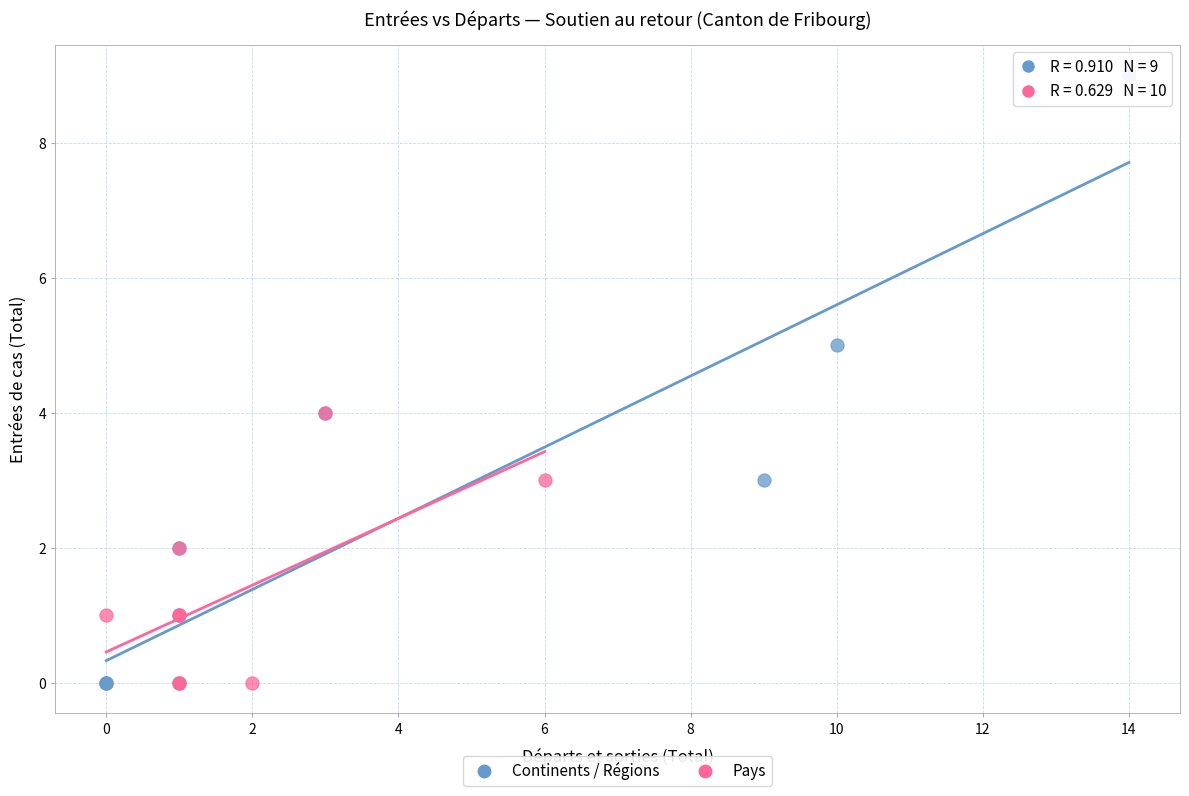

Which series has the largest Y range (max minus min)?

Continents / Régions